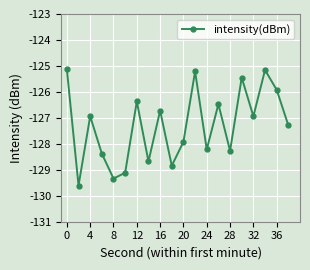

What is the value of the 3rd point from the left?

-126.9